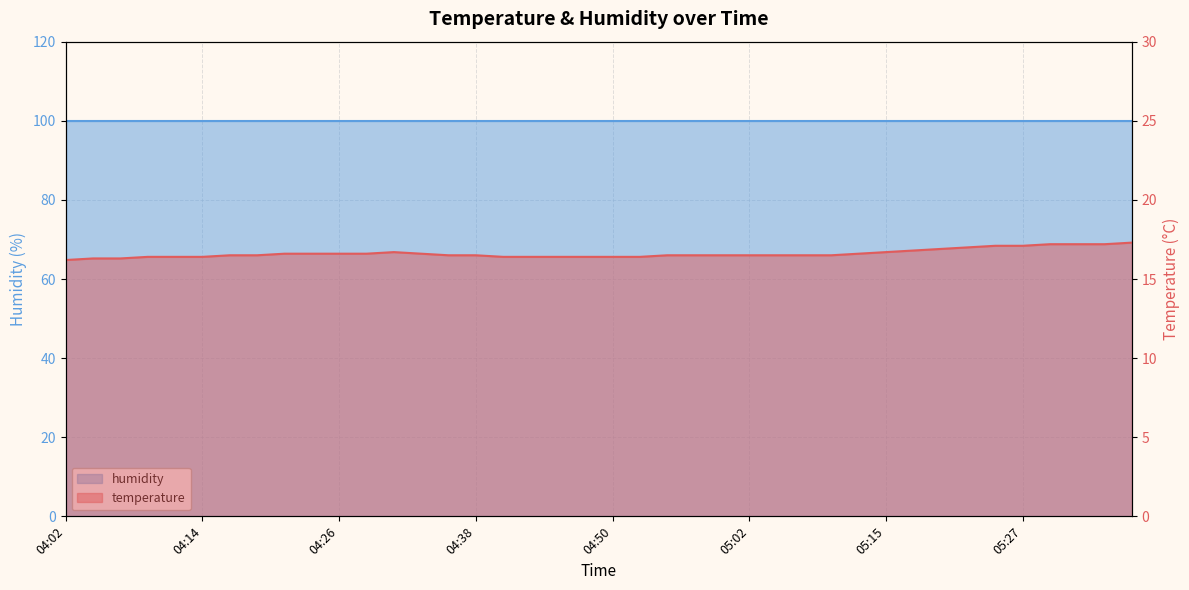

What is the label of the 28th point from the left?

05:07